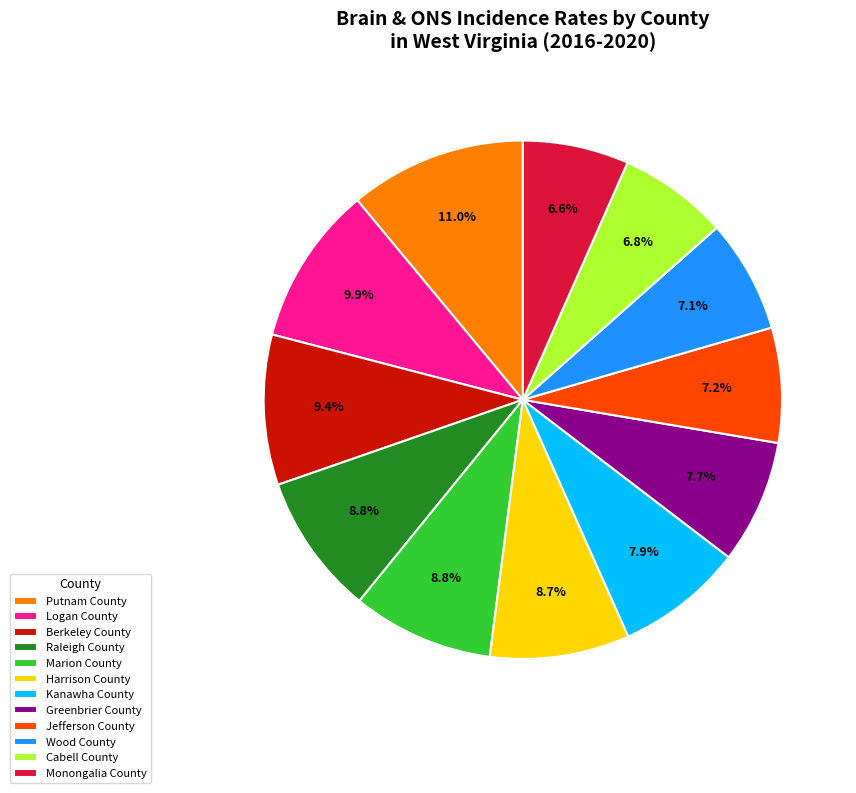

Does Greenbrier County account for over 50% of the chart?

No